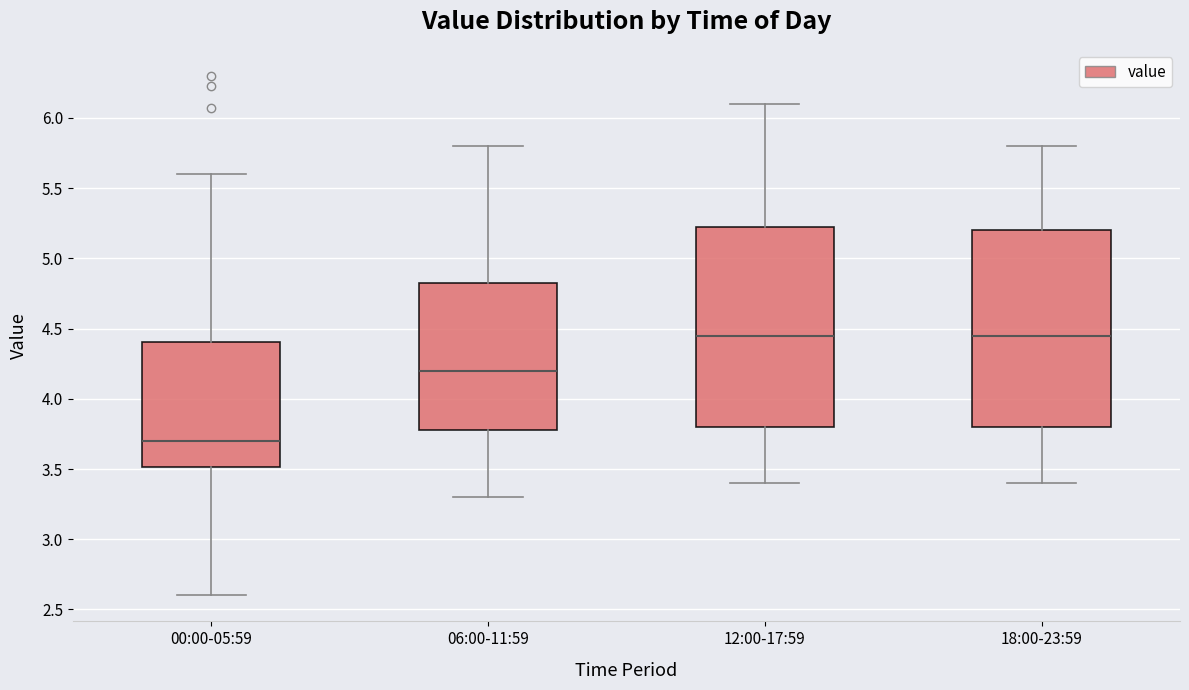

Where is the upper edge of the box for 12:00-17:59 on the y-axis? The values are not printed on the chart, so give them approximately, as read against the axis.

5.25